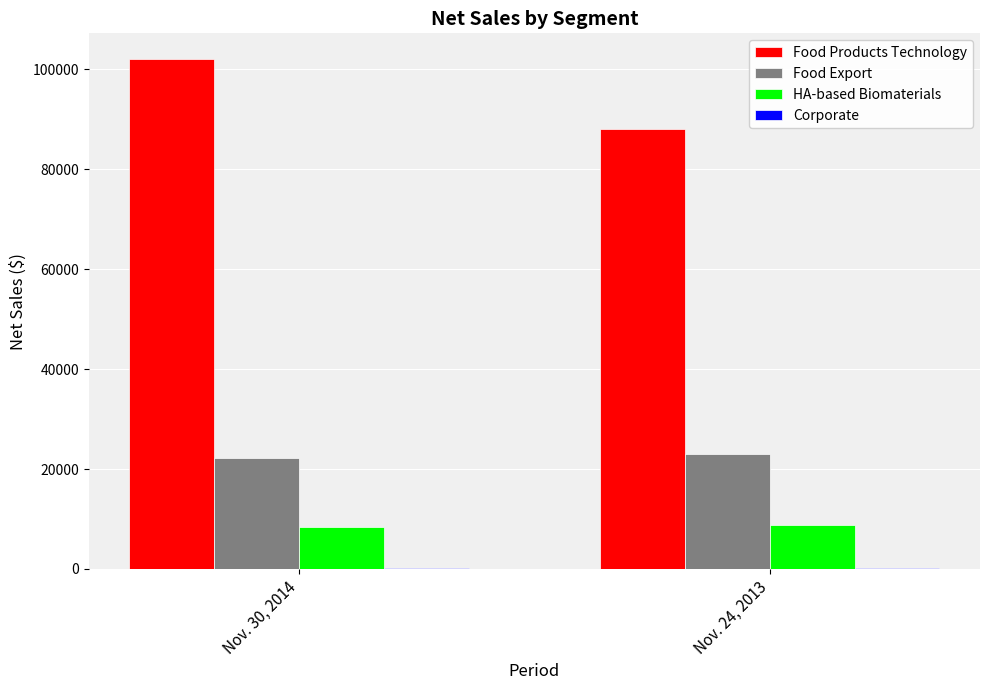

Which category has the highest value across all series?

Nov. 30, 2014